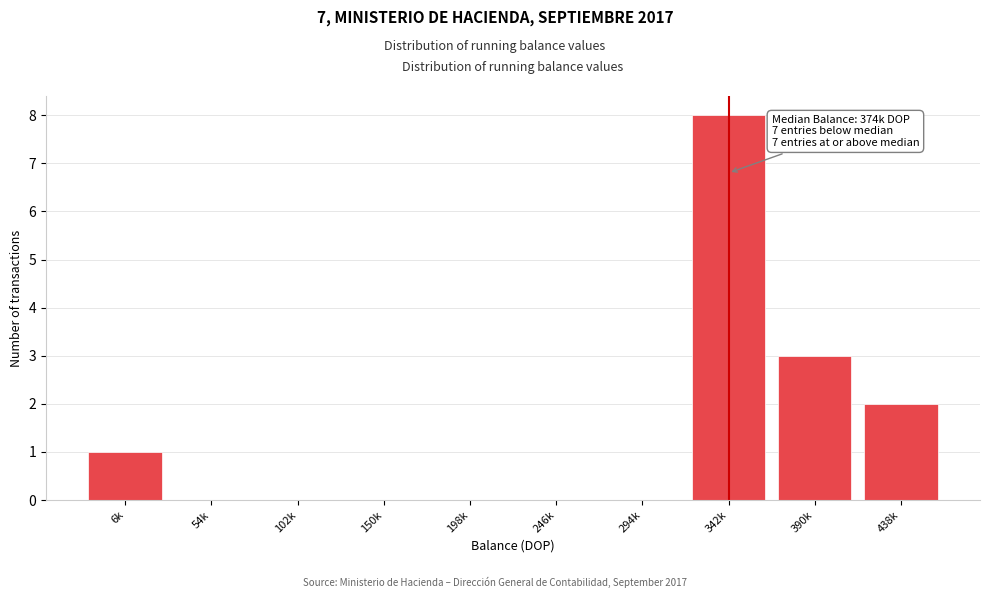

Reading left to right, what are all the values shown in this chart?

6k=1	54k=0	102k=0	150k=0	198k=0	246k=0	294k=0	342k=8	390k=3	438k=2